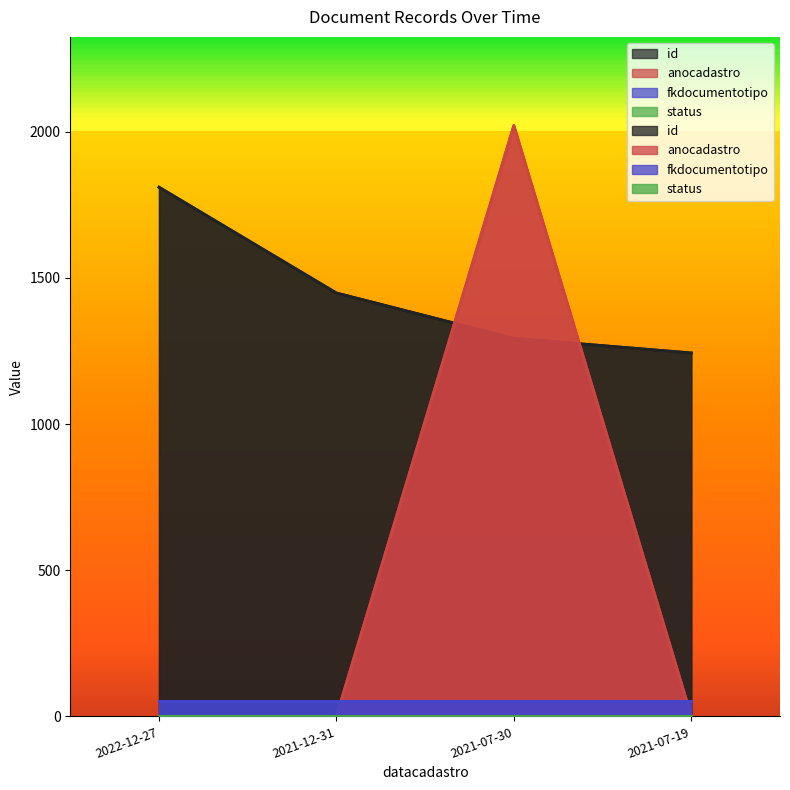

How many intersections are there between id and anocadastro?

2